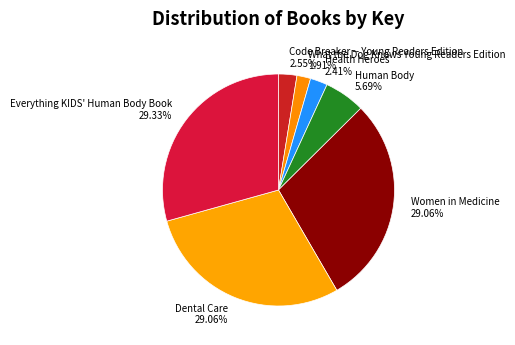

Is it true that Women in Medicine is 29% of the pie?

True